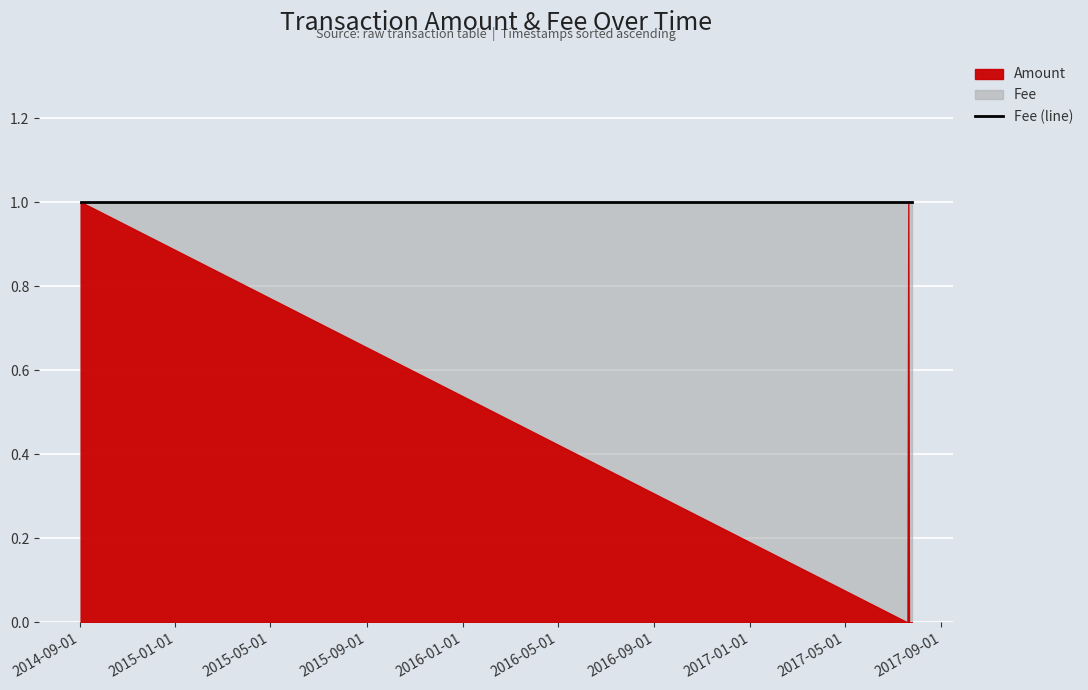

Between 2017-07-23 04:29:36 and 2017-07-24 04:57:38, which series saw the biggest shift?

Amount